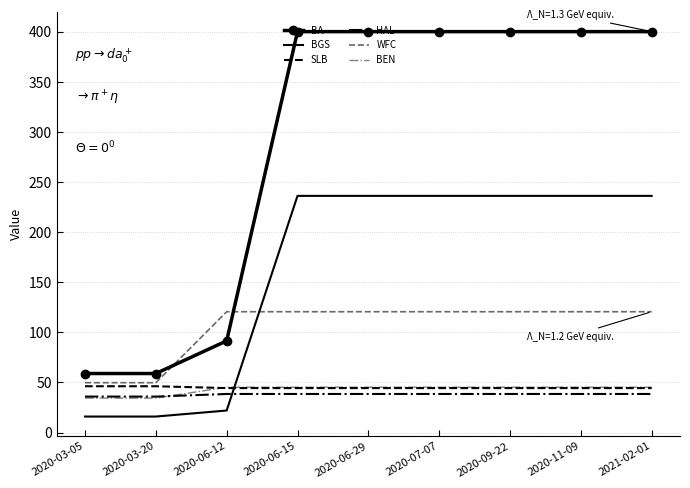

What is the total value across all series at 2020-06-15?

885.0